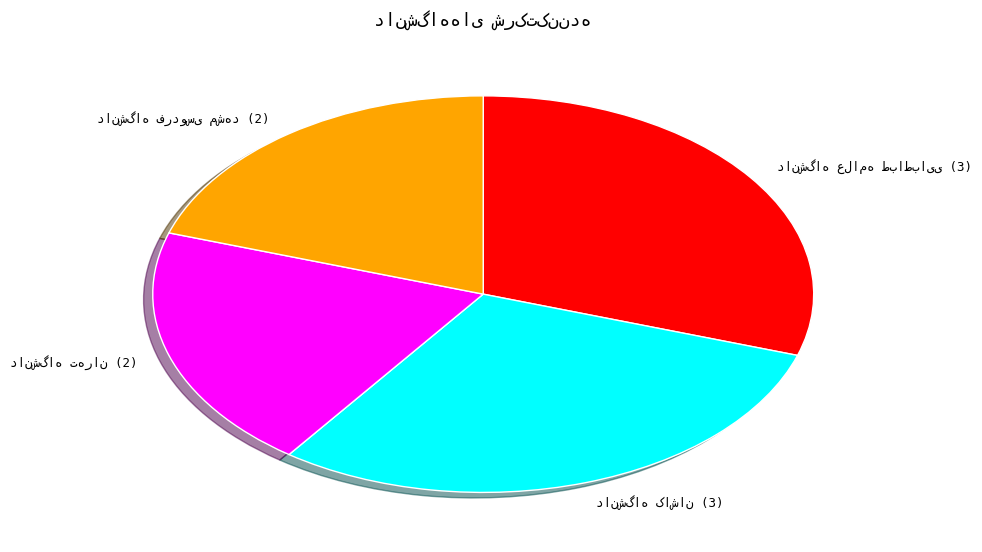

Is there any slice that represents more than half of the pie?

No